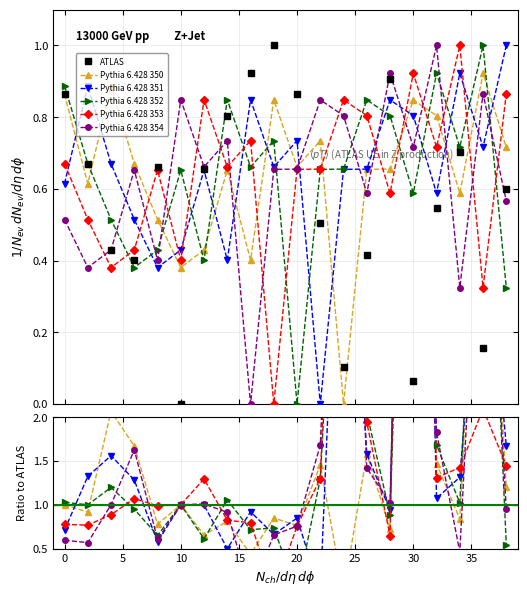

At how many categories does at least one series exceed 1?

15